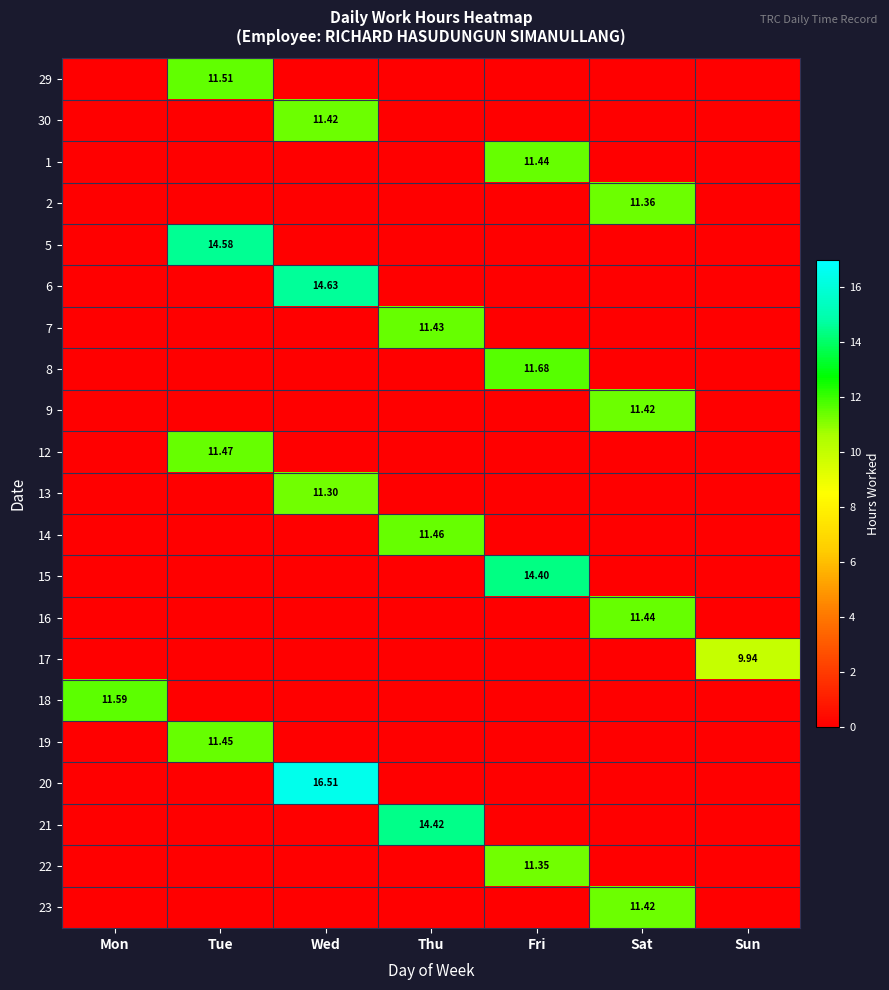

The value of 7 at Sun is -5.6. True or false?

False